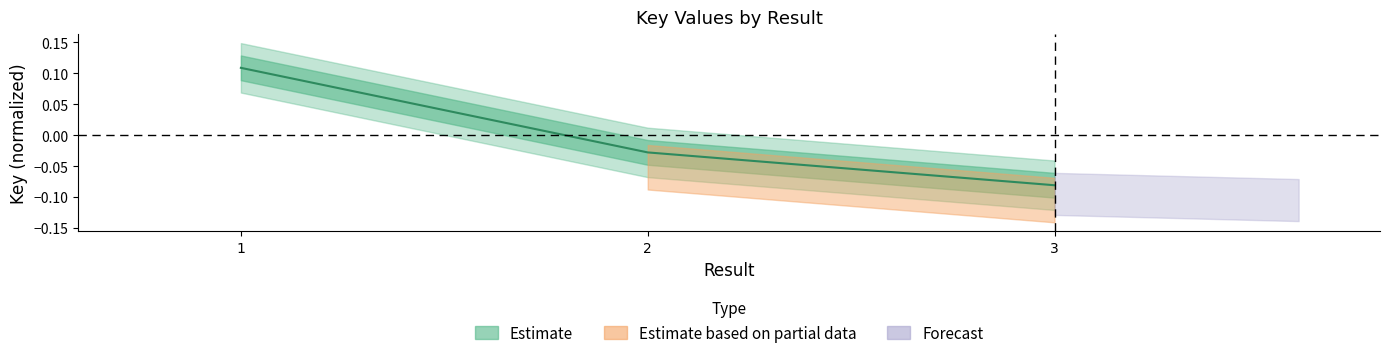

Which label corresponds to the largest value in the chart?

1